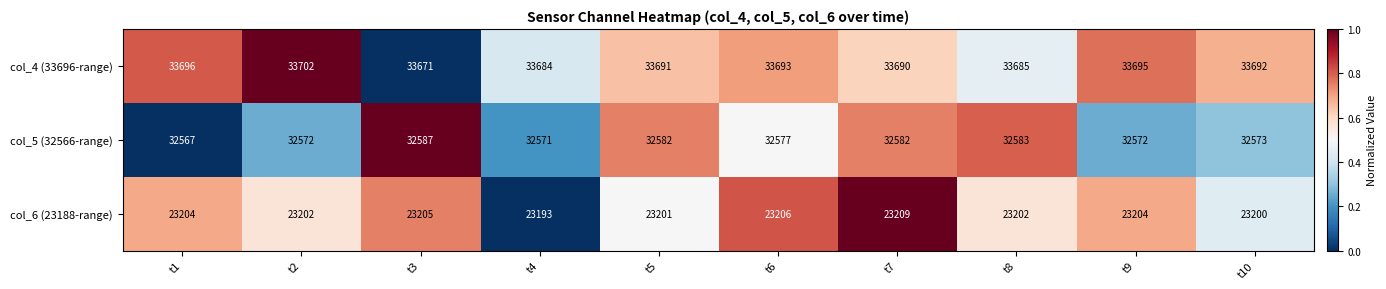

At which category is the sum across all series the highest?

t7